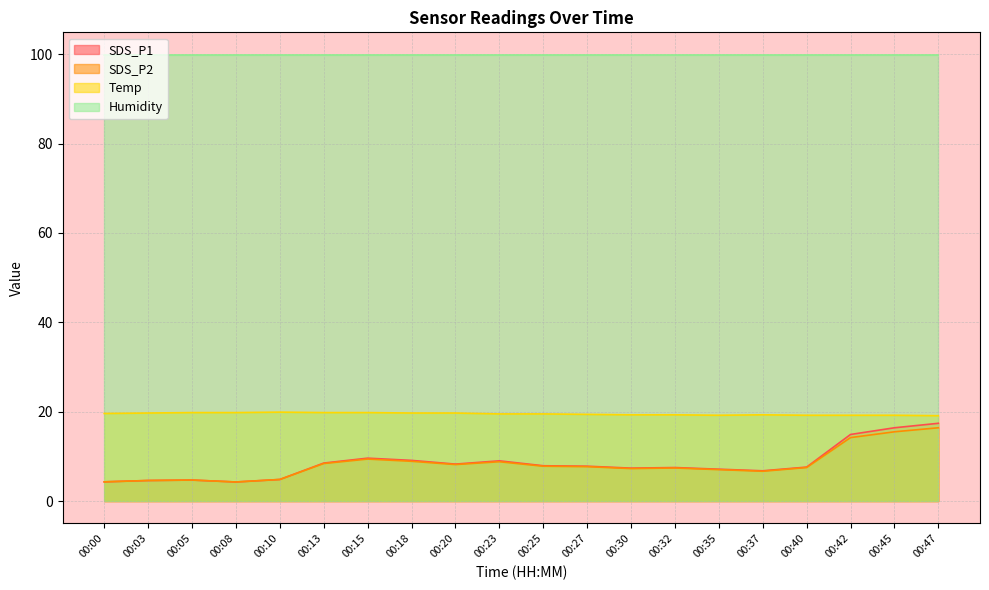

True or false: SDS_P2 and Temp intersect in this chart.

False